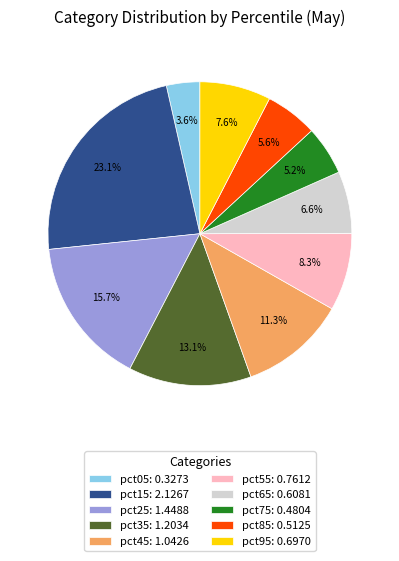

What is the smallest slice in the pie chart?

pct05